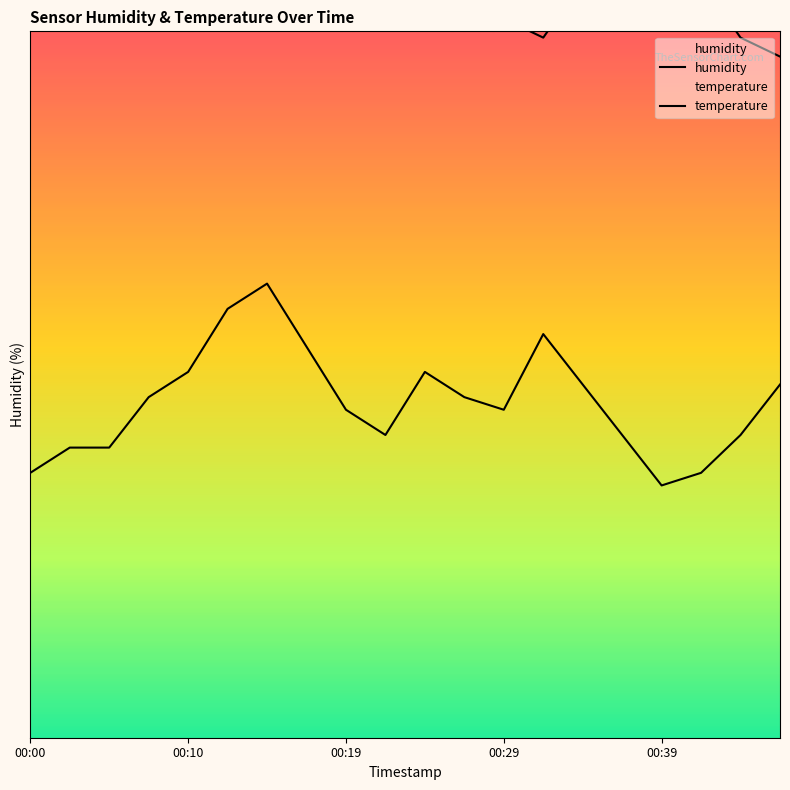

What is the value of the temperature point at the 3rd from the left?

97.0